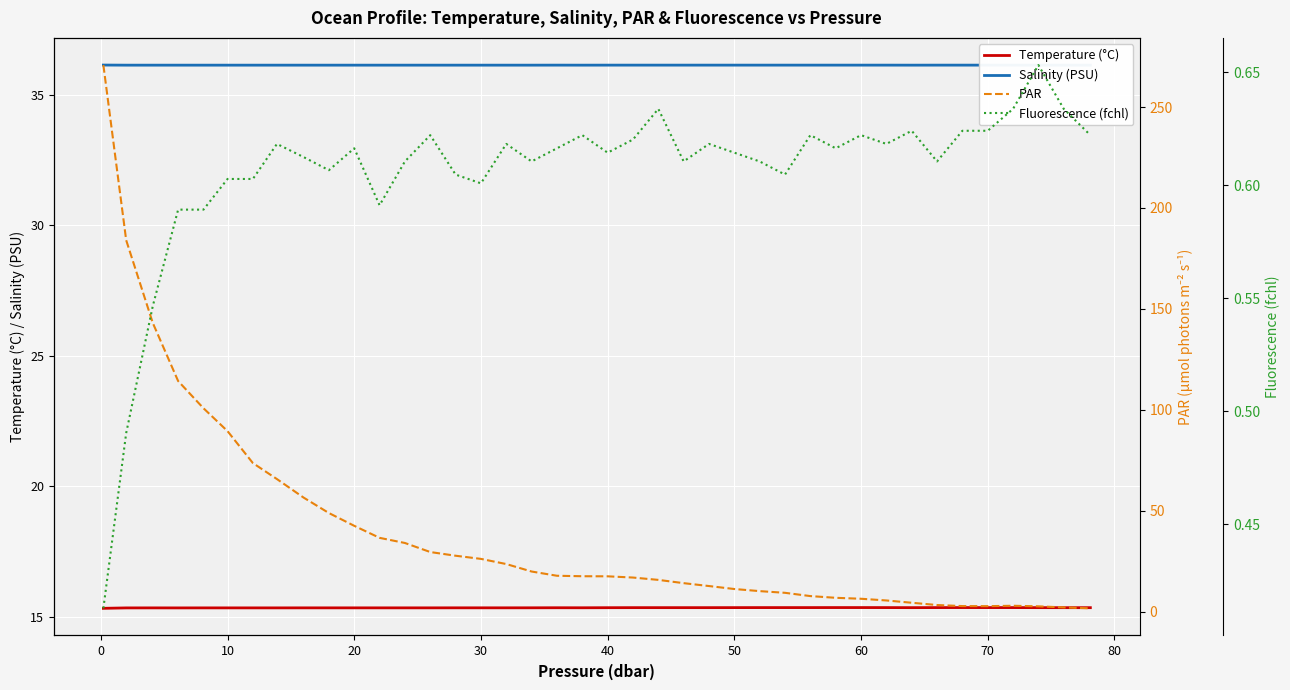

True or false: PAR and Temperature (°C) intersect in this chart.

True